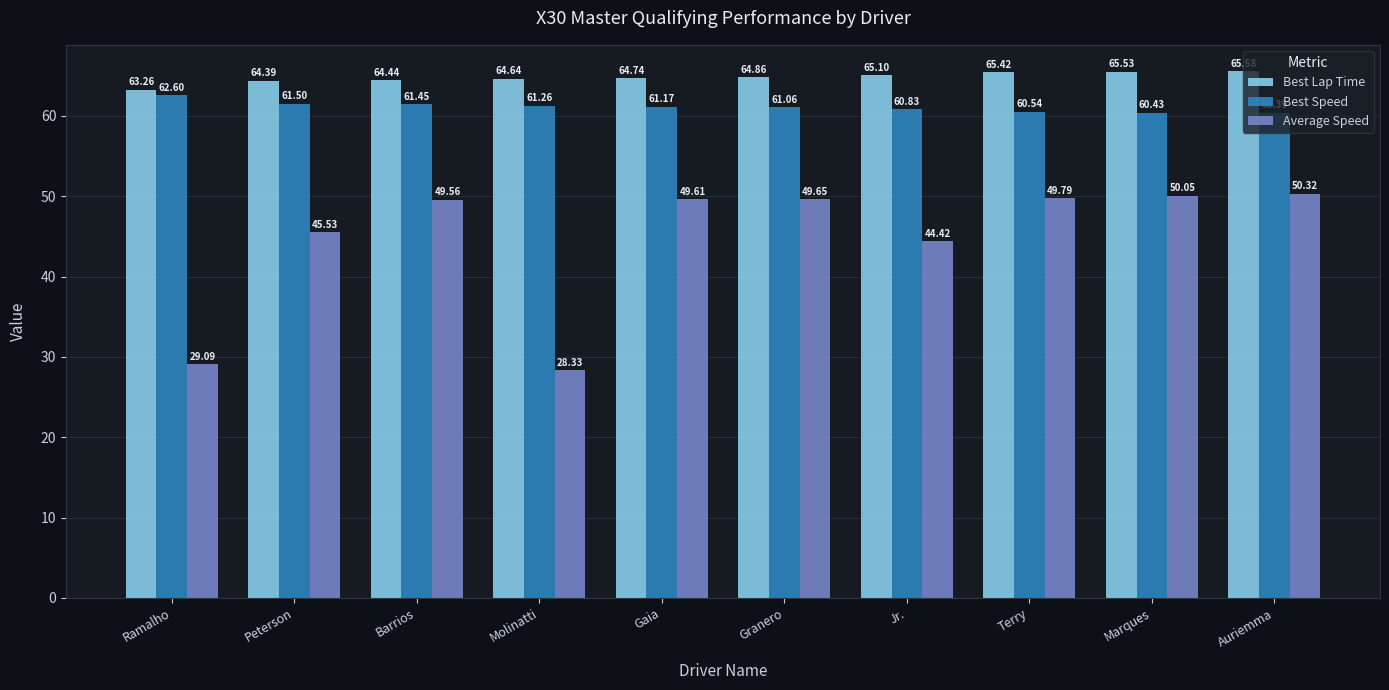

What are all the series names shown in the legend?

Best Lap Time, Best Speed, Average Speed